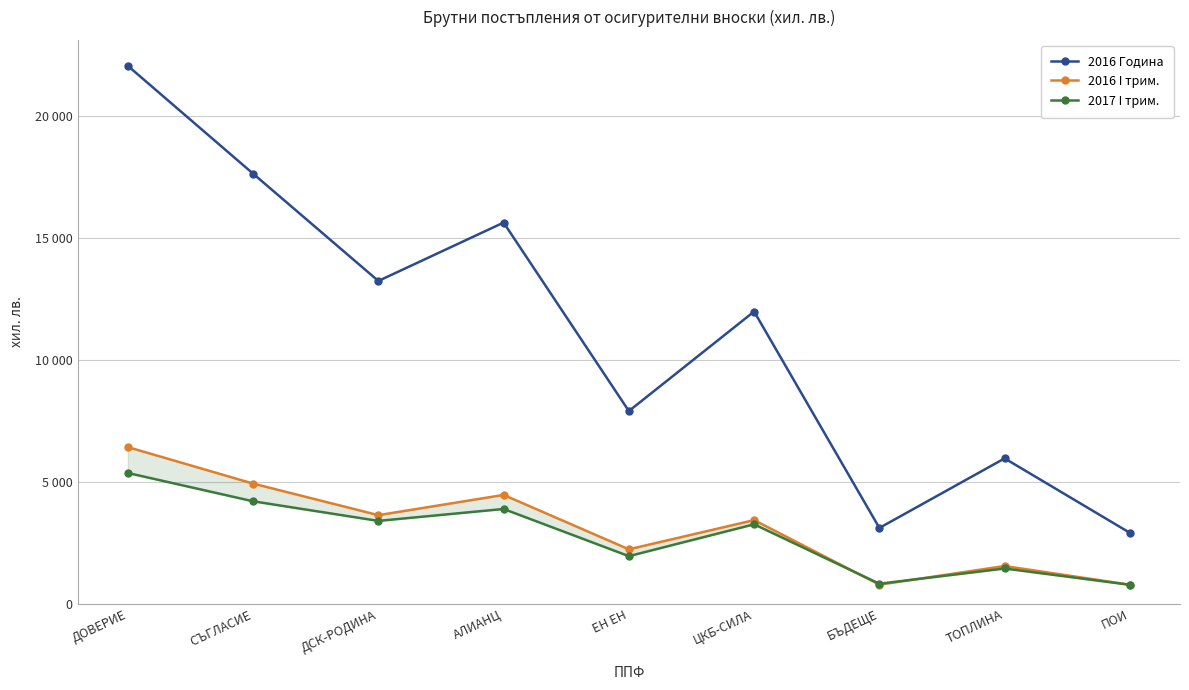

Rank the categories by 2016 I трим. value from lowest to highest.

ПОИ, БЪДЕЩЕ, ТОПЛИНА, ЕН ЕН, ЦКБ-СИЛА, ДСК-РОДИНА, АЛИАНЦ, СЪГЛАСИЕ, ДОВЕРИЕ